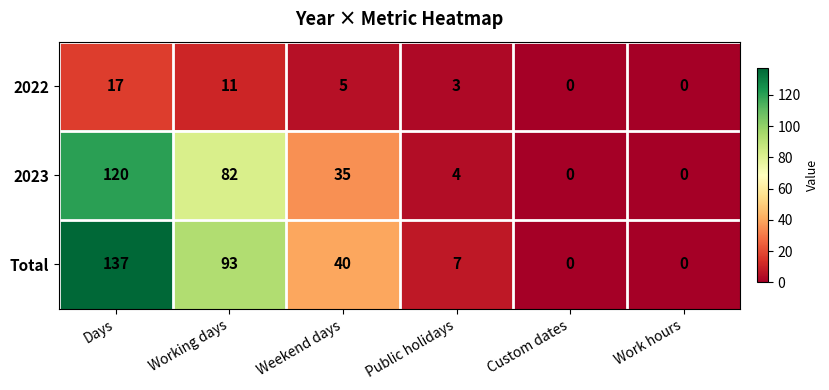

What is the difference between the maximum and minimum values in the 2022 series?

17